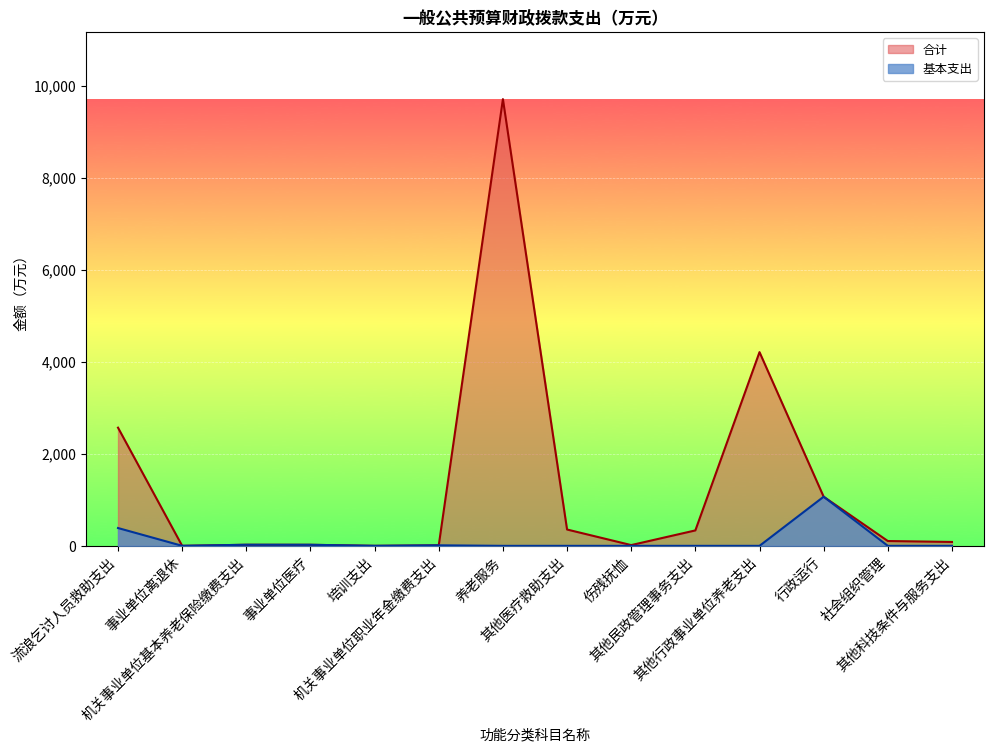

Does the chart display data point markers on the line(s)?

No